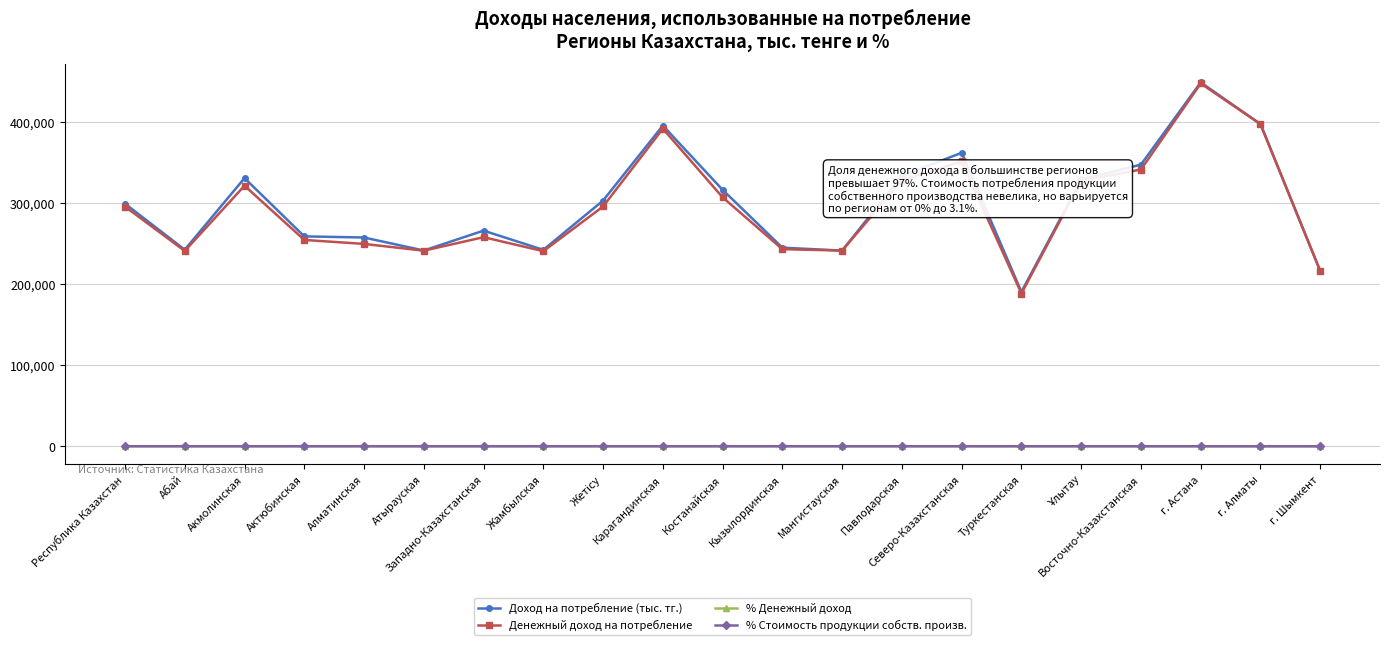

What is the total value across all series at г. Алматы?

795690.0